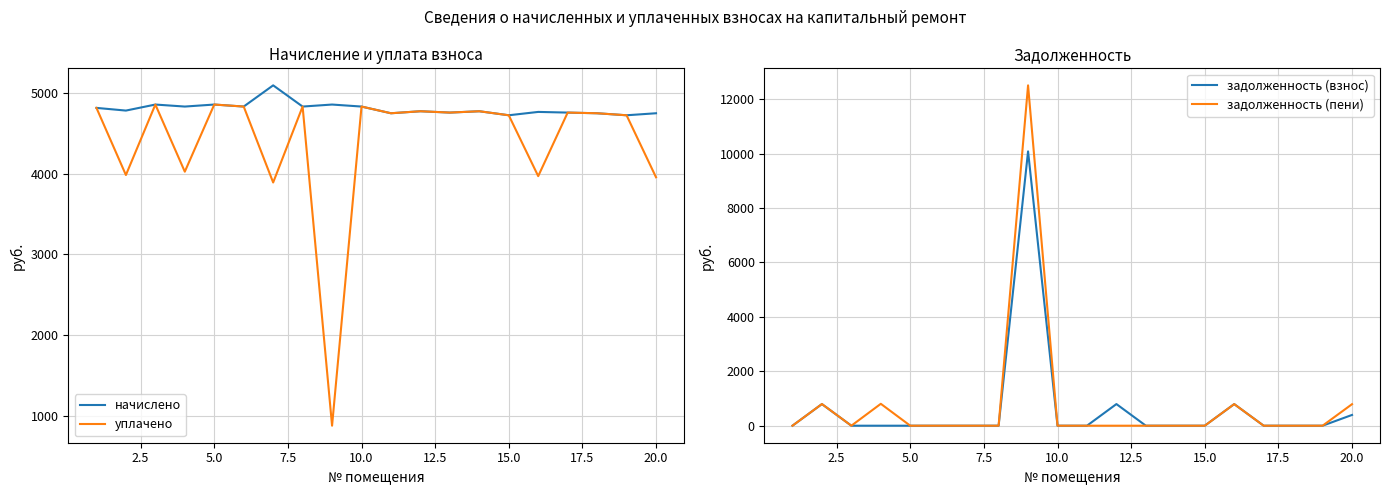

The value of начислено at 10.0 is 1799.6. True or false?

False